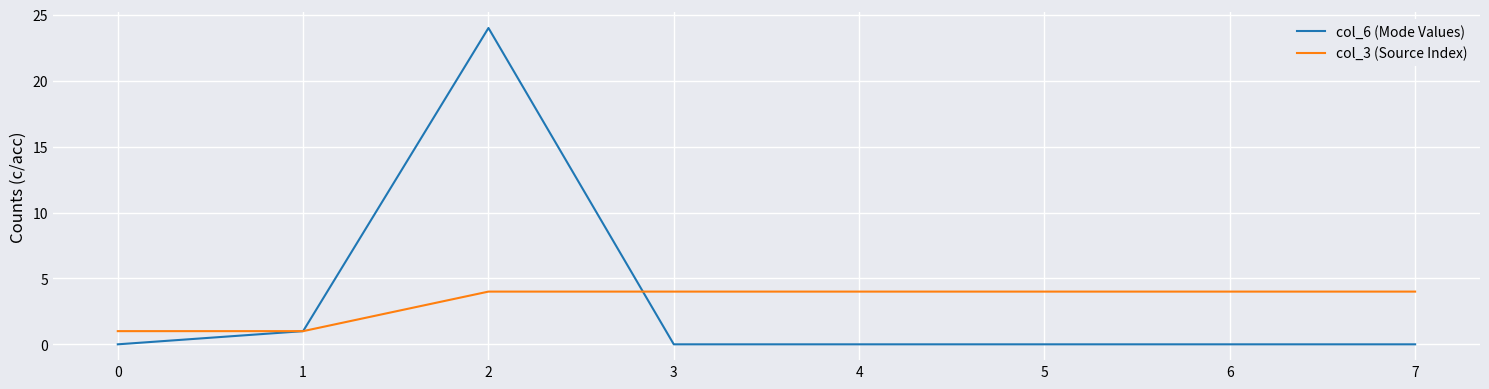

What is the total value across all series at 6?

4